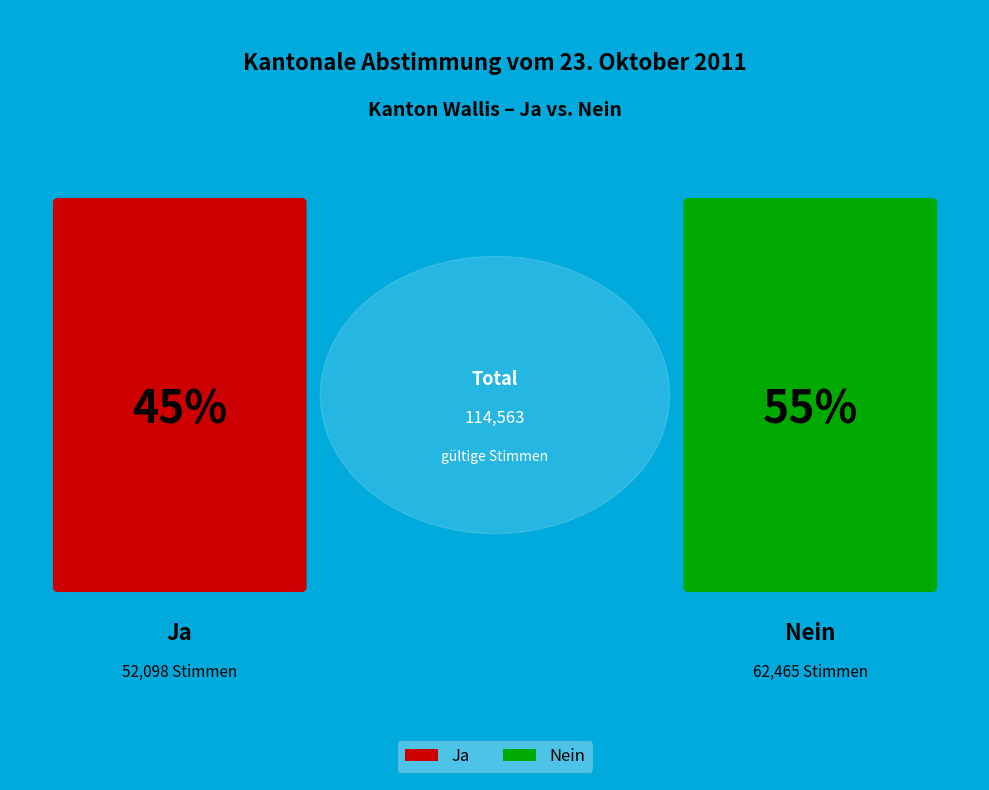

What is the change in value from Ja to Nein?

+10367